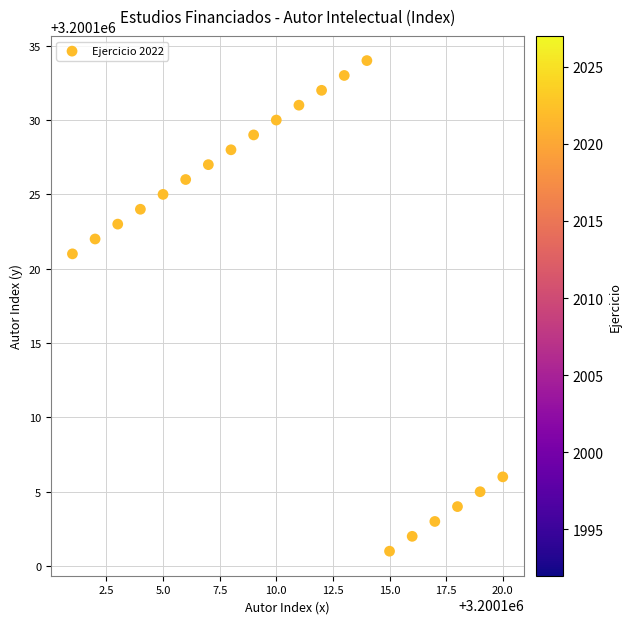

What is the range of X values (max minus min)?

19